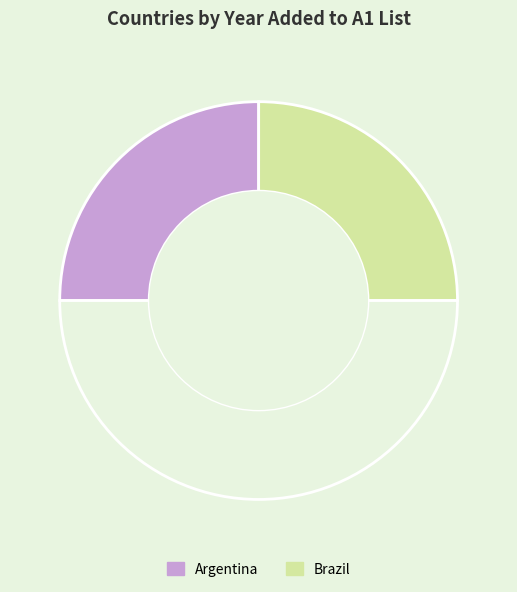

Which category has the smallest portion of the pie?

Brazil